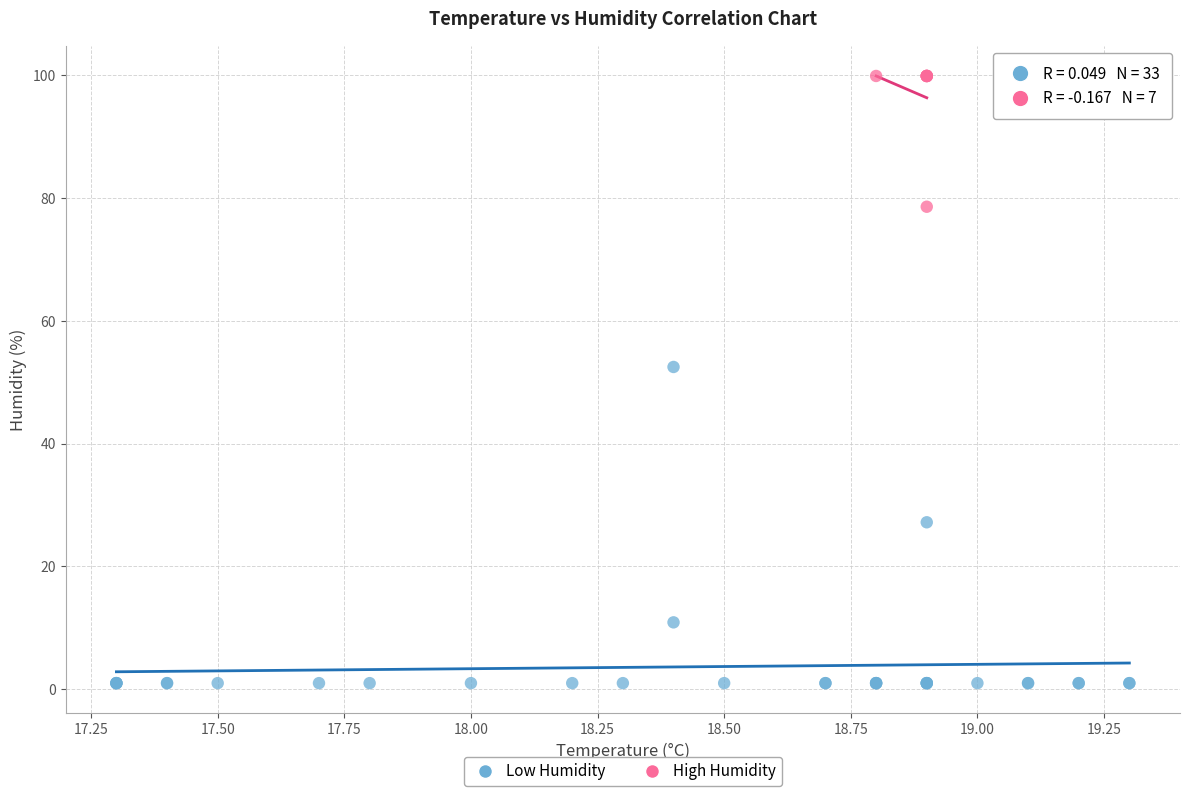

Which series contains the lowest Y value?

Low Humidity